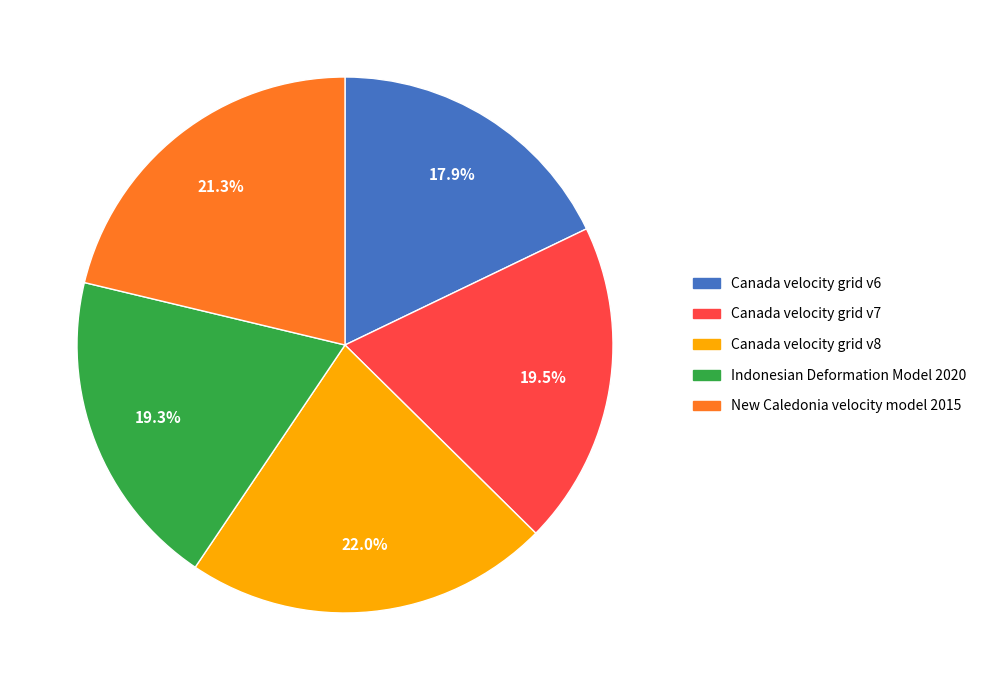

What is the largest slice in the pie chart?

Canada velocity grid v8